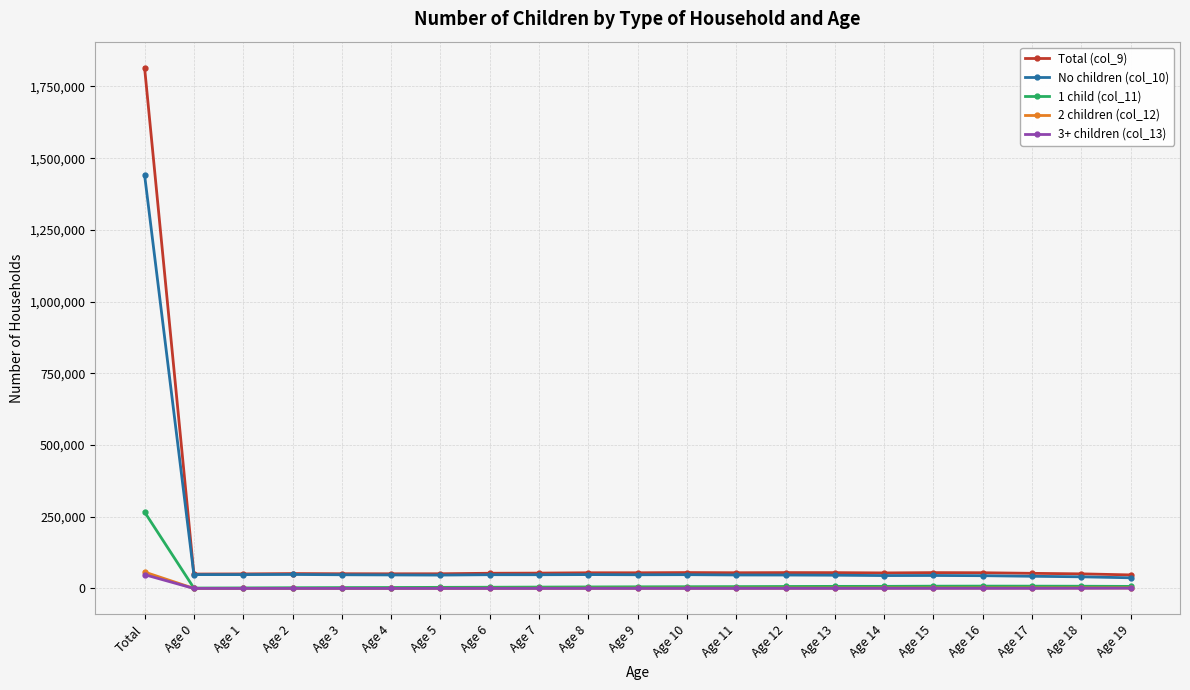

What is the average value of the 3+ children (col_13) series?

2537